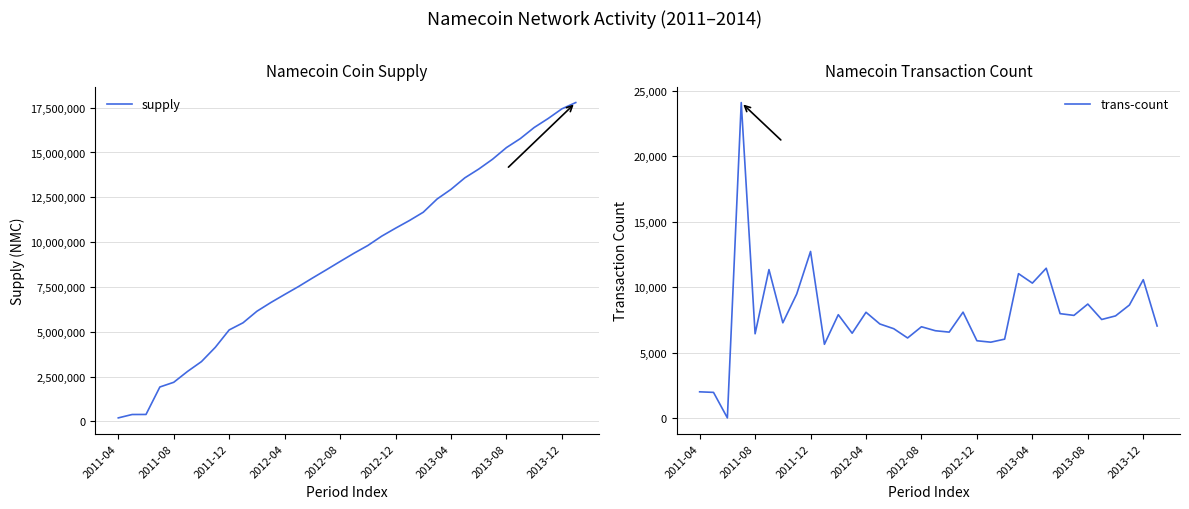

What is the smallest value displayed?

26